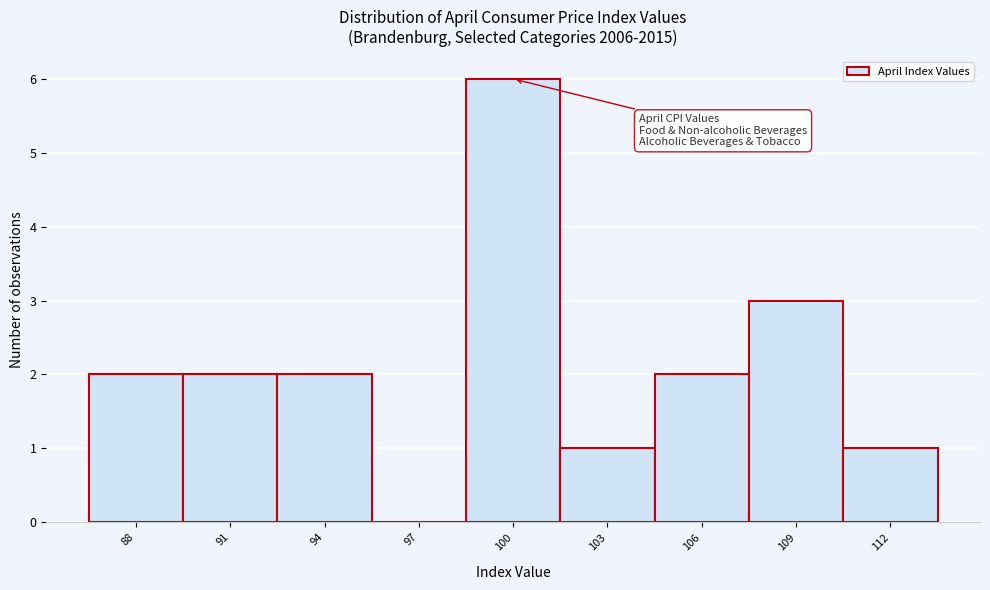

Reading left to right, transcribe all the data shown in this chart.

88=2	91=2	94=2	97=0	100=6	103=1	106=2	109=3	112=1